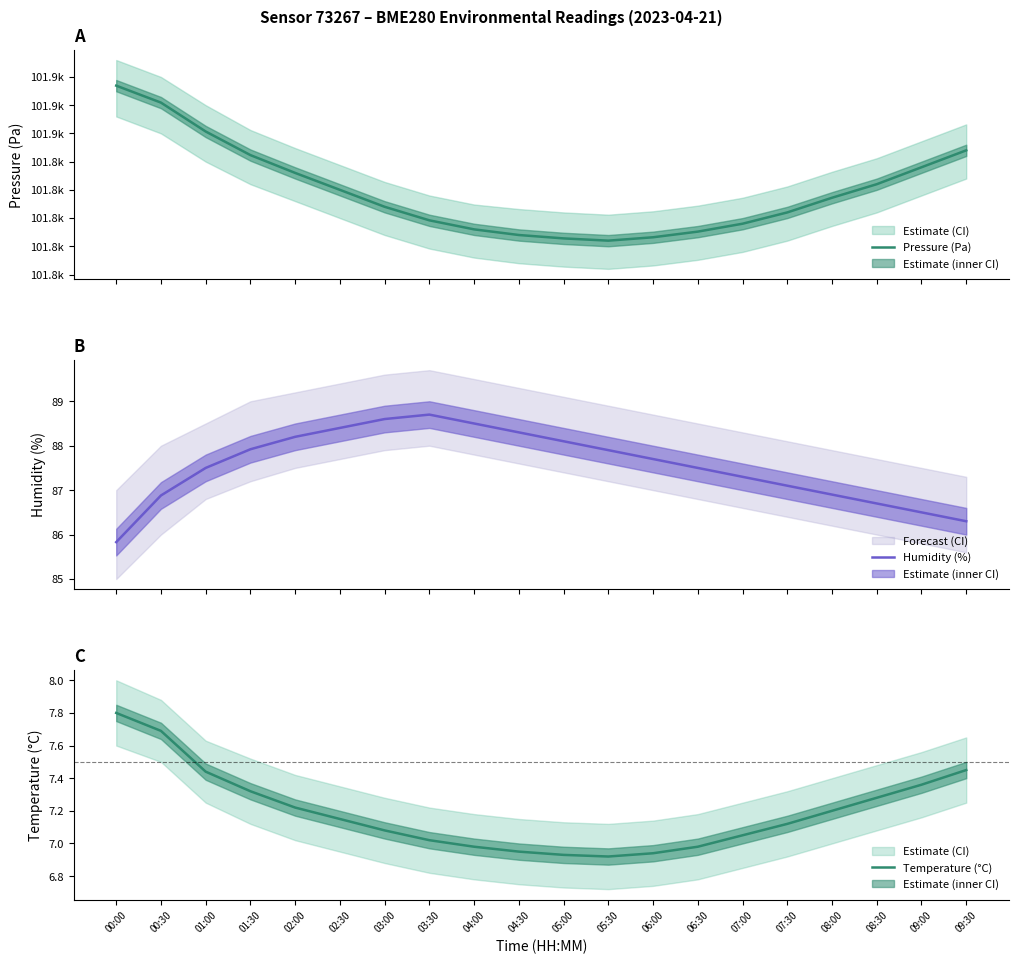

True or false: Humidity (%) has more than 1 points higher than both neighbors.

False